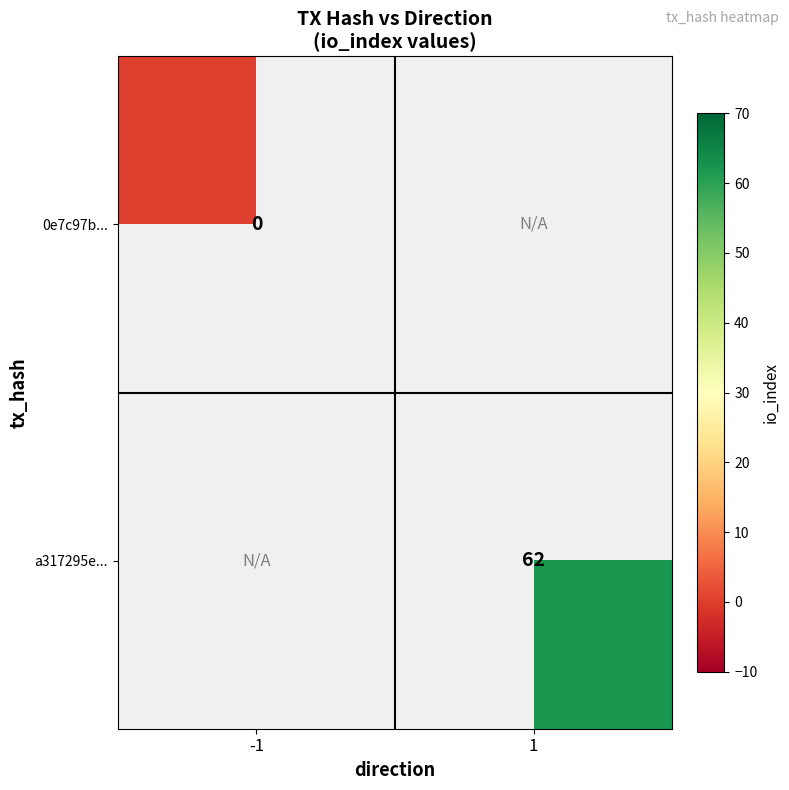

The a317295e... series shows 41 at 1. True or false?

False